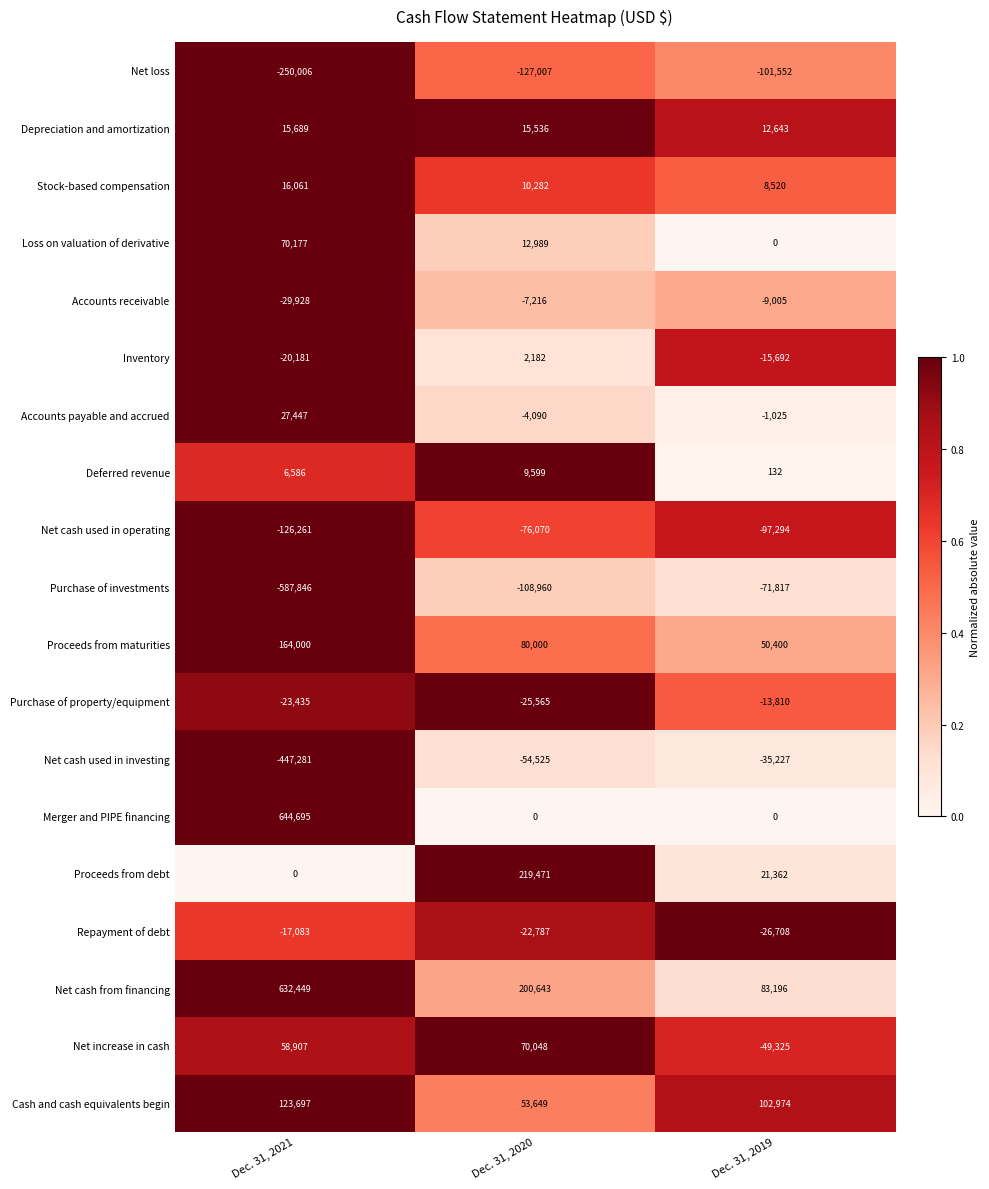

Where is Net increase in cash nearest to the value 10361?

Dec. 31, 2021